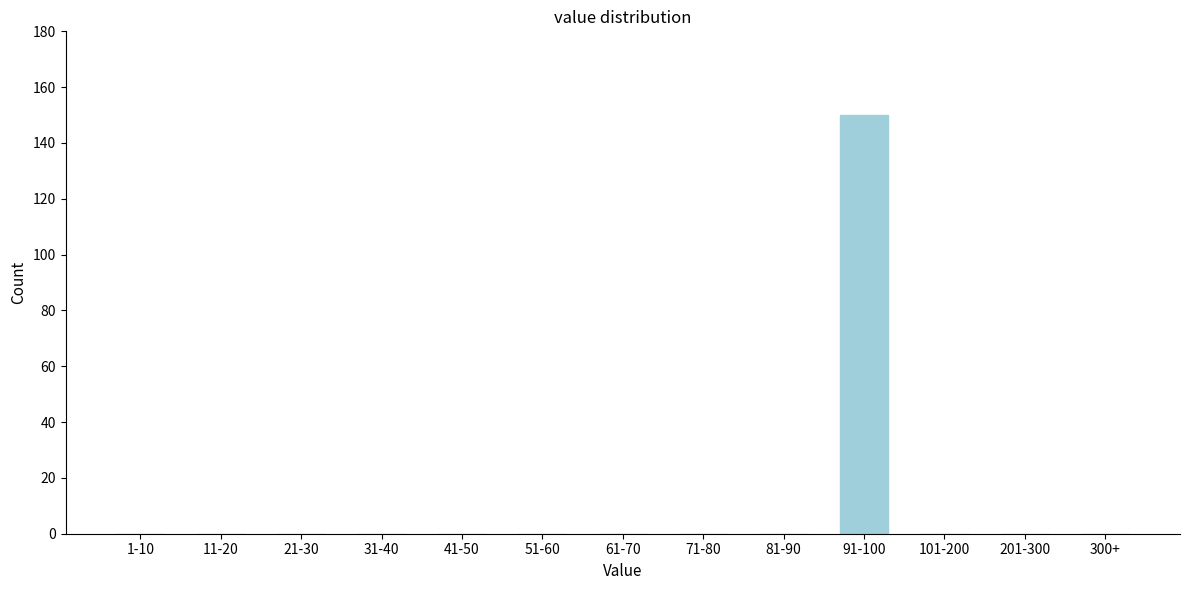

Reading right to left, what are all the values shown in this chart?

300+=0	201-300=0	101-200=0	91-100=150	81-90=0	71-80=0	61-70=0	51-60=0	41-50=0	31-40=0	21-30=0	11-20=0	1-10=0